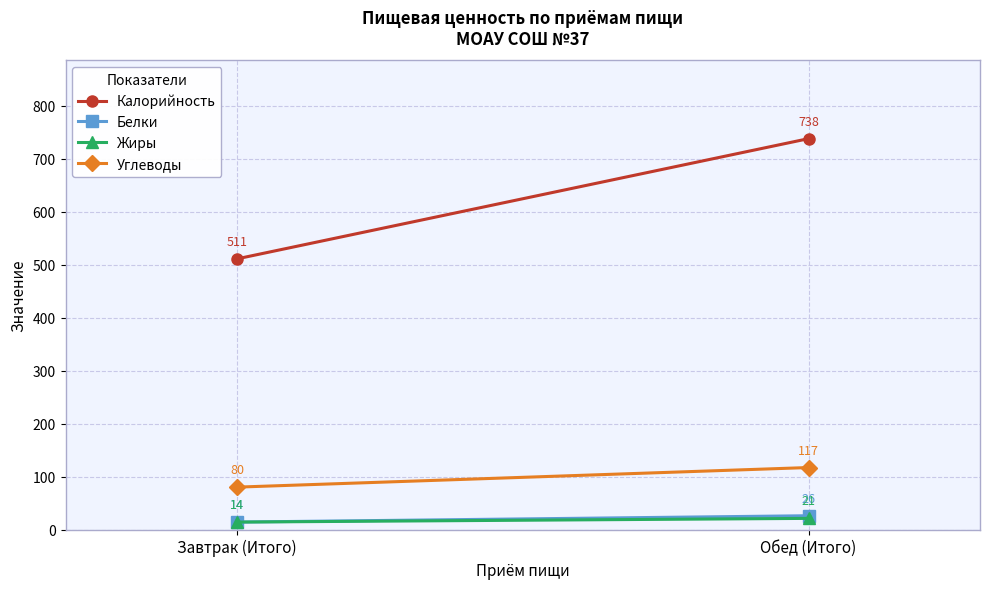

Count the Жиры values in the range 14 to 21.

2